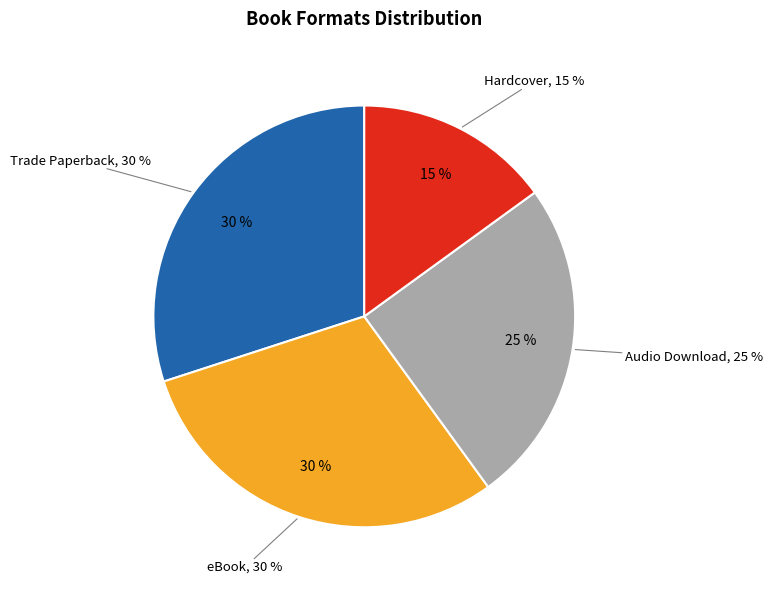

Between Audio Download and Trade Paperback, which is larger?

Trade Paperback